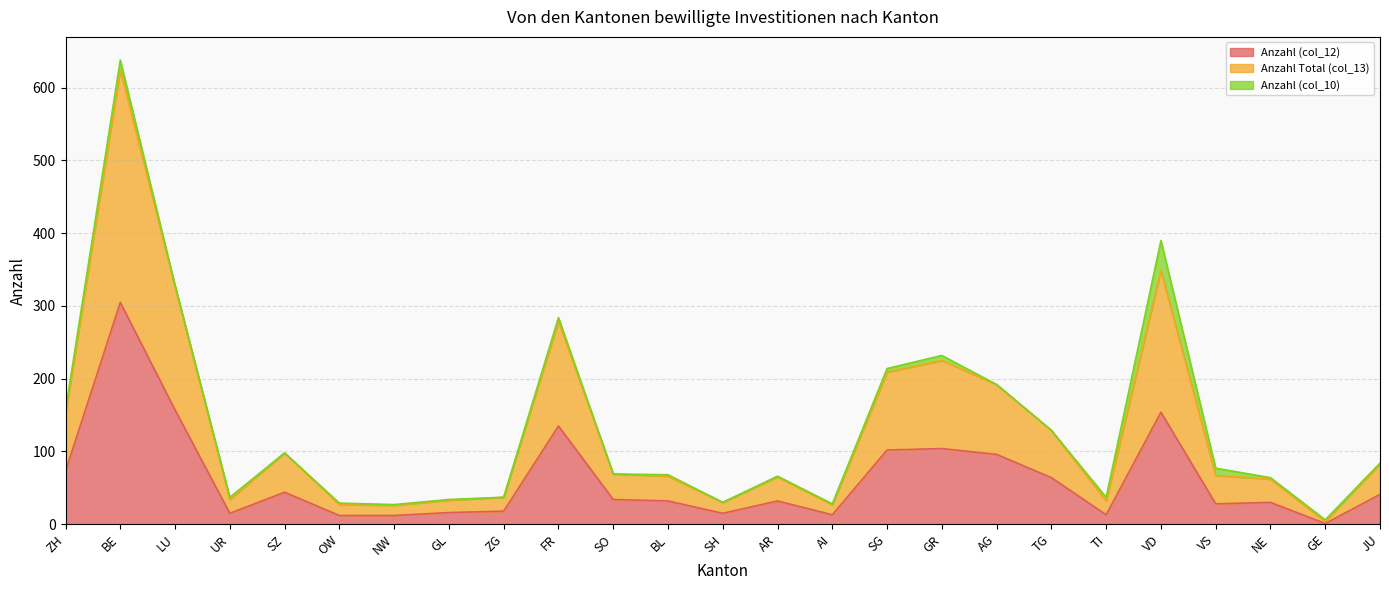

How many lines are shown in the chart?

3